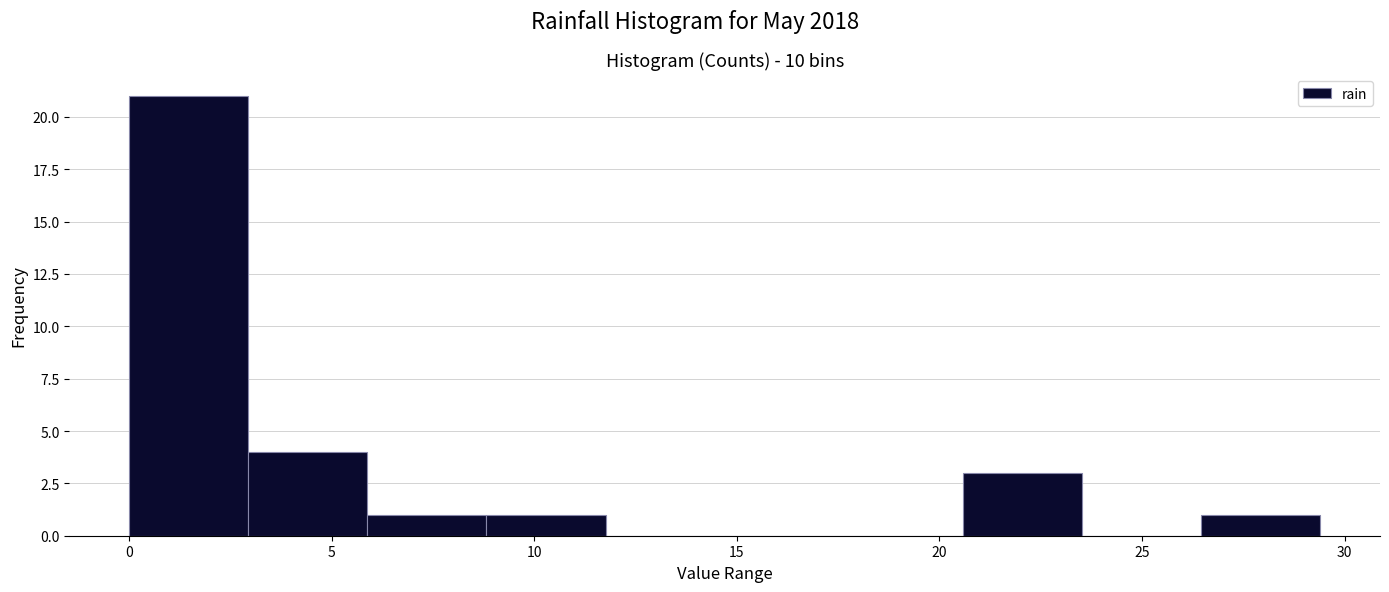

Which range on the x-axis has the tallest bar?

0.0 to 3.0